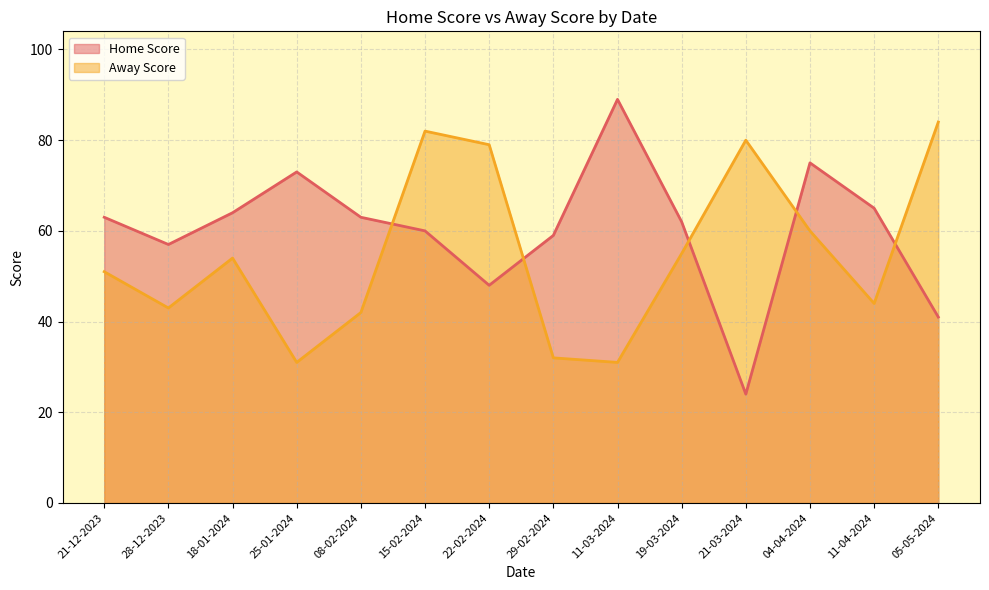

At which category does Away Score reach its first local valley?

28-12-2023